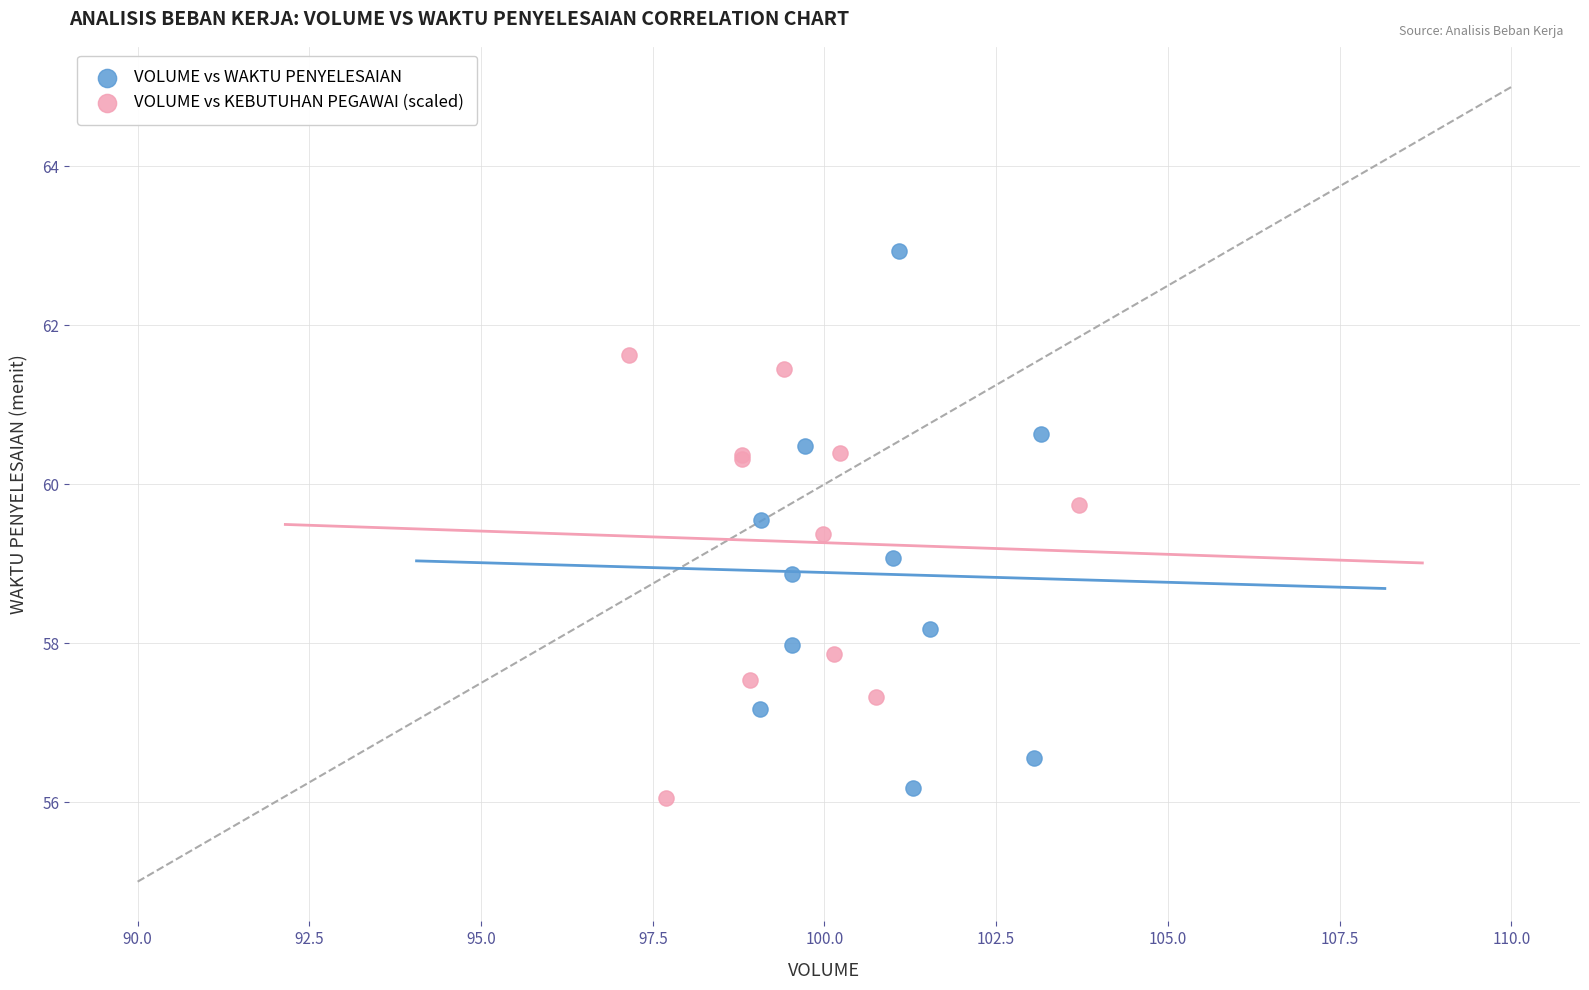

Which series contains the highest Y value?

VOLUME vs WAKTU PENYELESAIAN